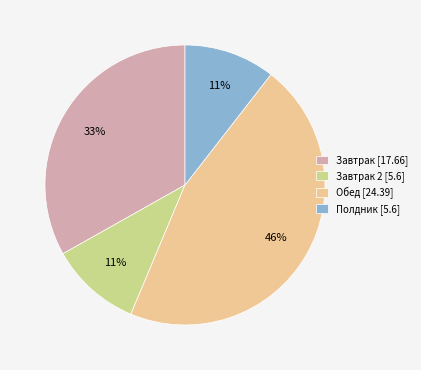

Which slice is the largest?

Обед [24.39]